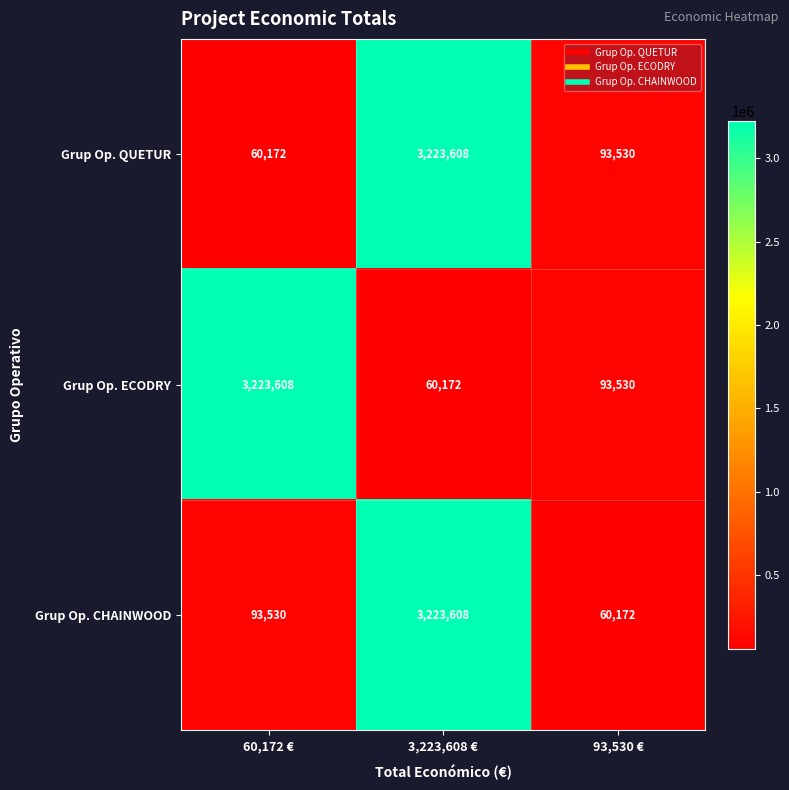

What is the spread (max minus min) of values at 60,172 €?

3163436